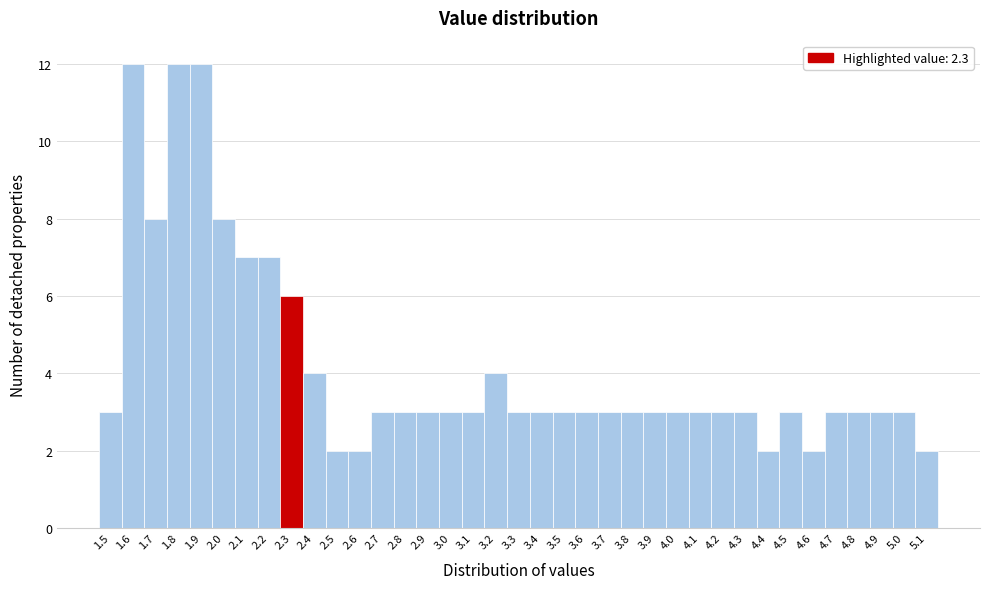

Reading left to right, transcribe this chart: for each bar, give the range it covers on the x-axis and its height. The values are not printed on the chart, so give them approximately, as read against the axis.

1.45 to 1.55: 3
1.55 to 1.65: 12
1.65 to 1.75: 8
1.75 to 1.85: 12
1.85 to 1.95: 12
1.95 to 2.05: 8
2.05 to 2.15: 7
2.15 to 2.25: 7
2.25 to 2.35: 6
2.35 to 2.45: 4
2.45 to 2.55: 2
2.55 to 2.65: 2
2.65 to 2.75: 3
2.75 to 2.85: 3
2.85 to 2.95: 3
2.95 to 3.05: 3
3.05 to 3.15: 3
3.15 to 3.25: 4
3.25 to 3.35: 3
3.35 to 3.45: 3
3.45 to 3.55: 3
3.55 to 3.65: 3
3.65 to 3.75: 3
3.75 to 3.85: 3
3.85 to 3.95: 3
3.95 to 4.05: 3
4.05 to 4.15: 3
4.15 to 4.25: 3
4.25 to 4.35: 3
4.35 to 4.45: 2
4.45 to 4.55: 3
4.55 to 4.65: 2
4.65 to 4.75: 3
4.75 to 4.85: 3
4.85 to 4.95: 3
4.95 to 5.05: 3
5.05 to 5.15: 2